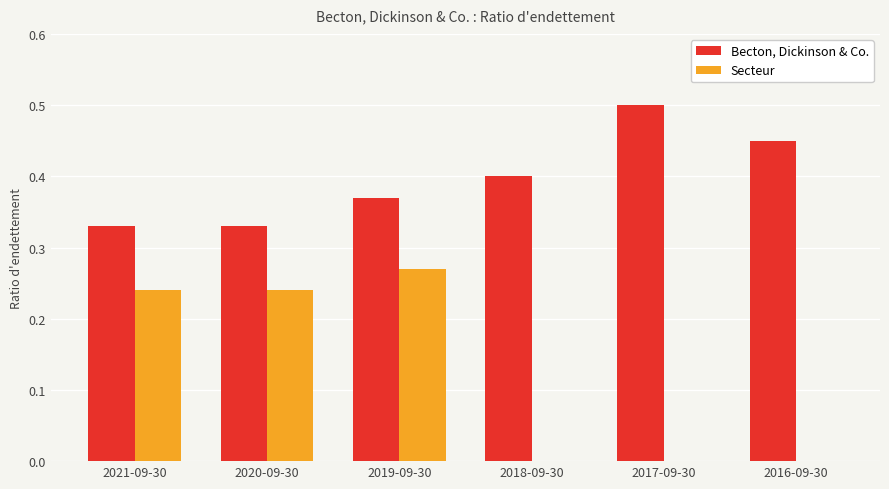

Is the value of Becton, Dickinson & Co. at 2018-09-30 greater than the value of Secteur at 2018-09-30?

Yes